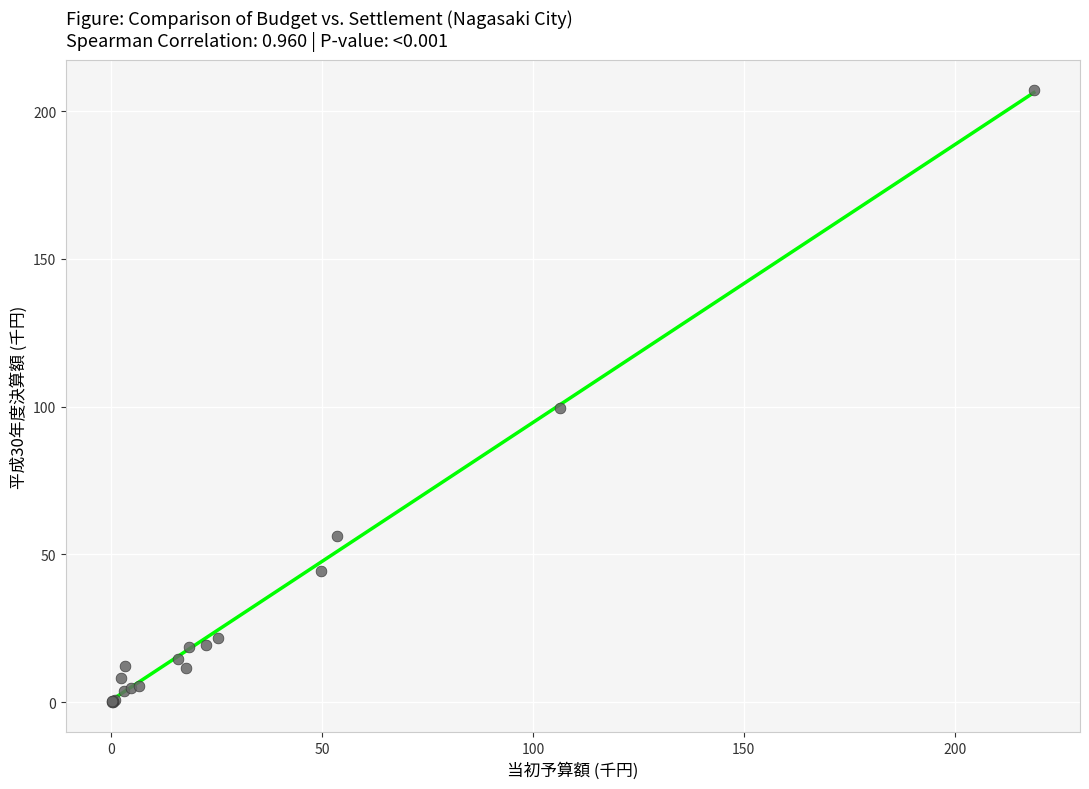

What Y value in the scatter plot is closest to 103?

99.4